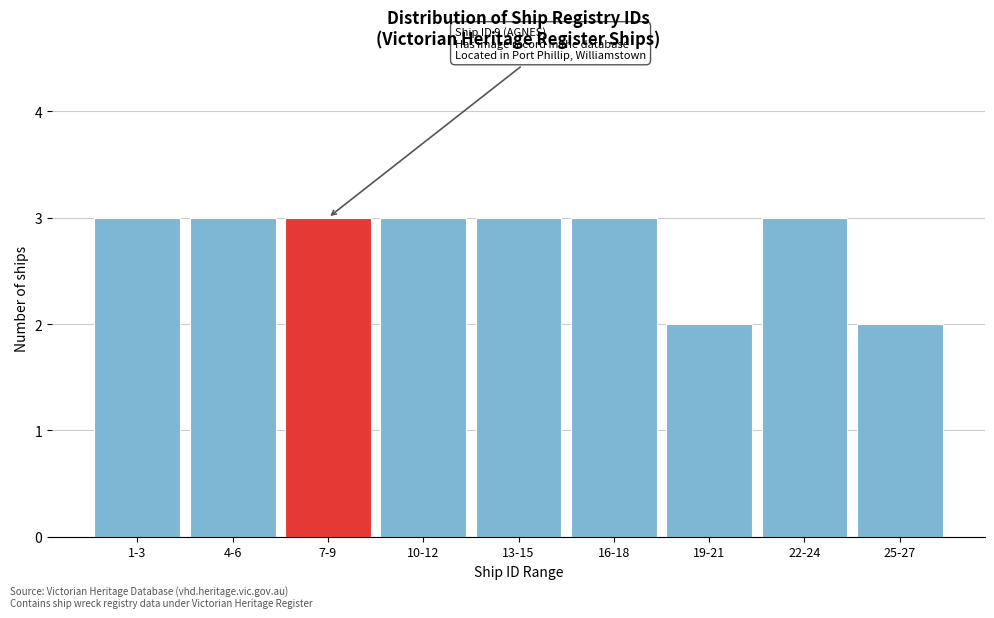

Reading right to left, list all the values displayed in this chart.

25-27=2	22-24=3	19-21=2	16-18=3	13-15=3	10-12=3	7-9=3	4-6=3	1-3=3